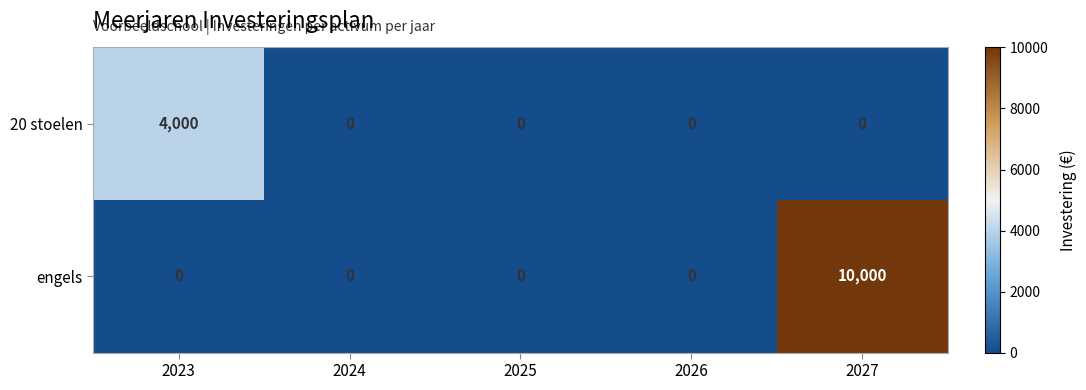

Is it true that 20 stoelen equals 0 at 2024?

True